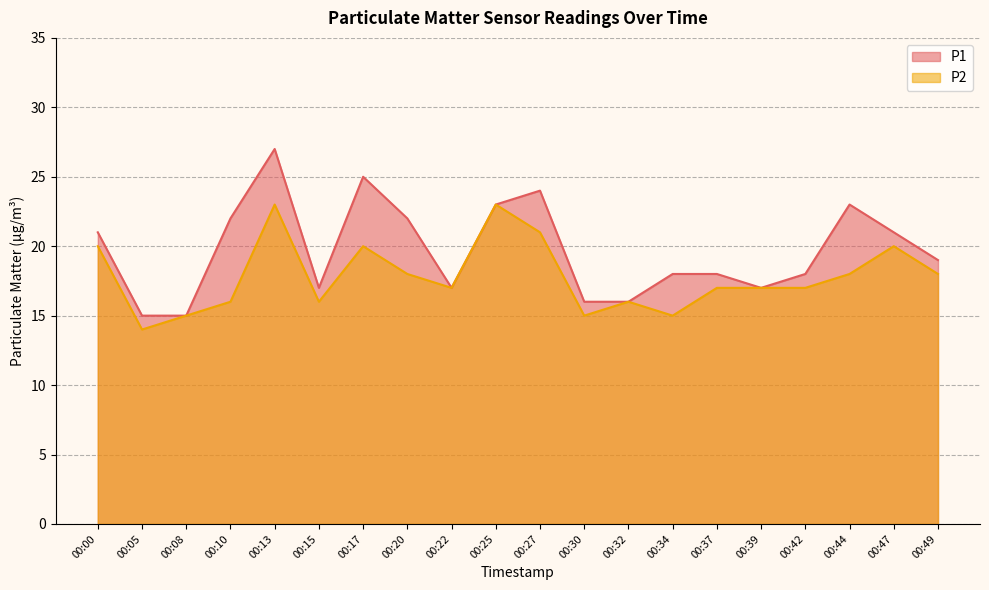

Between 00:05 and 00:44, which is larger?

00:44